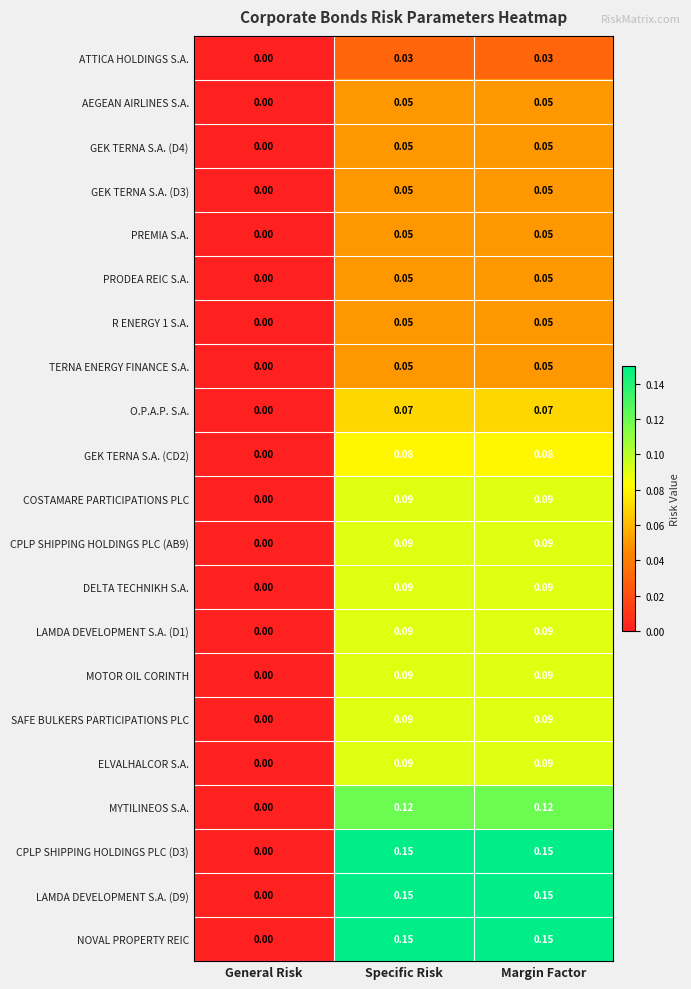

How many data points does each series have?

3